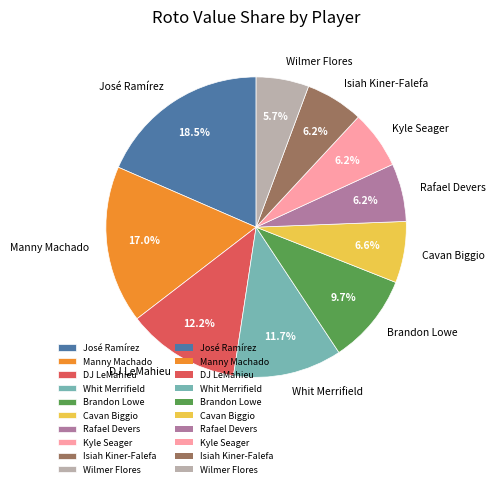

Approximately how many times larger is the value at Manny Machado compared to José Ramírez?

0.9